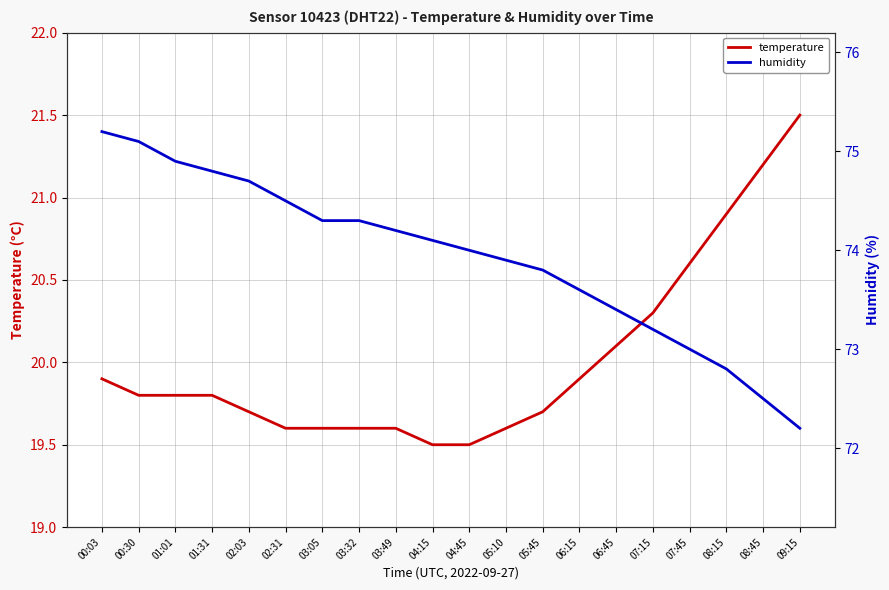

True or false: temperature has more than 2 points higher than both neighbors.

False